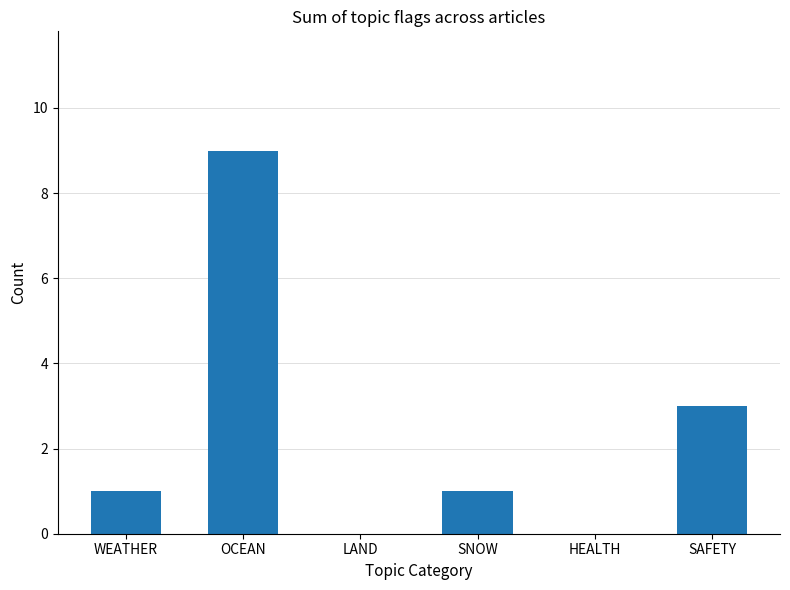

What is the greatest value displayed?

9